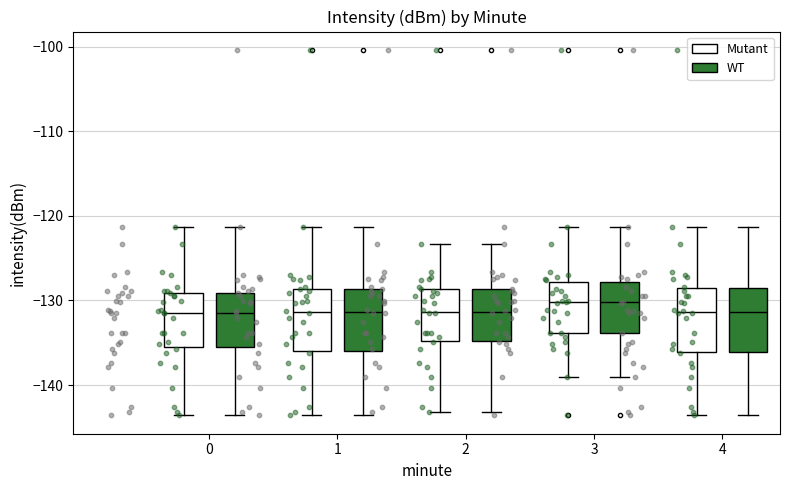

Reading left to right, transcribe this box plot: for each box, give where its median line is, the range the box spans, and where its two whiskers end, as read against the y-axis. The values are not printed on the chart, so give them approximately, as read against the axis.

0 (Mutant): median -132, box -136 to -129, whiskers -144 to -121
0 (WT): median -132, box -136 to -129, whiskers -144 to -121
1 (Mutant): median -131, box -136 to -129, whiskers -144 to -121
1 (WT): median -131, box -136 to -129, whiskers -144 to -121
2 (Mutant): median -131, box -135 to -129, whiskers -143 to -123
2 (WT): median -131, box -135 to -129, whiskers -143 to -123
3 (Mutant): median -130, box -134 to -128, whiskers -139 to -121
3 (WT): median -130, box -134 to -128, whiskers -139 to -121
4 (Mutant): median -131, box -136 to -128, whiskers -144 to -121
4 (WT): median -131, box -136 to -128, whiskers -144 to -121